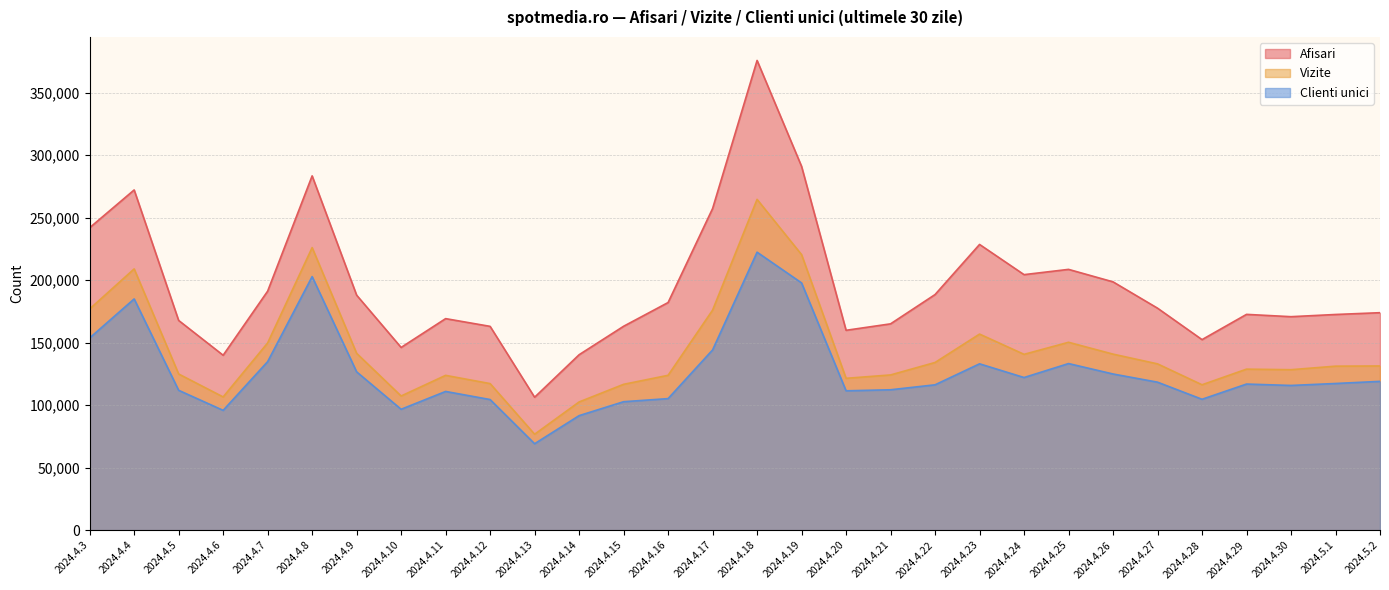

The value of Vizite at 2024.4.16 is 123877. True or false?

True